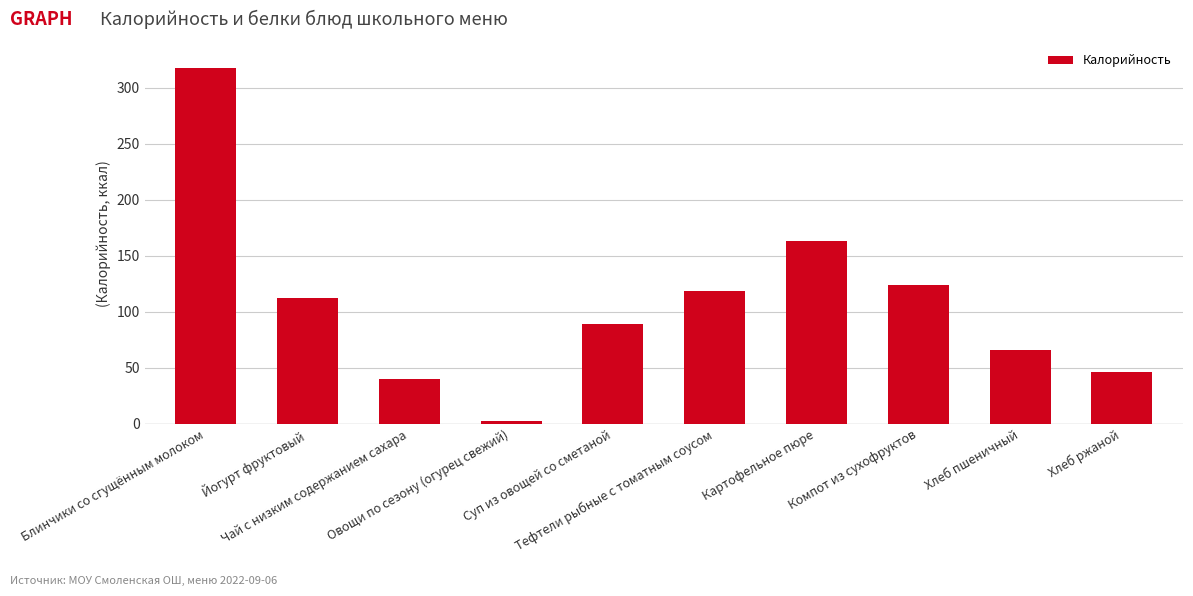

Between Йогурт фруктовый and Блинчики со сгущённым молоком, which is larger?

Блинчики со сгущённым молоком